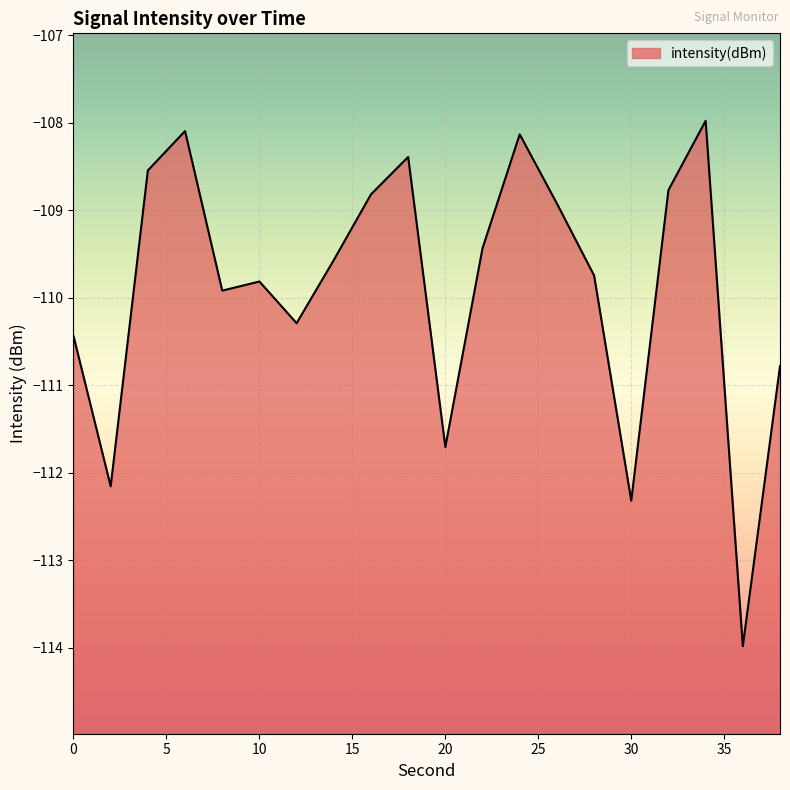

True or false: the data shows -109.6 at 14.

True